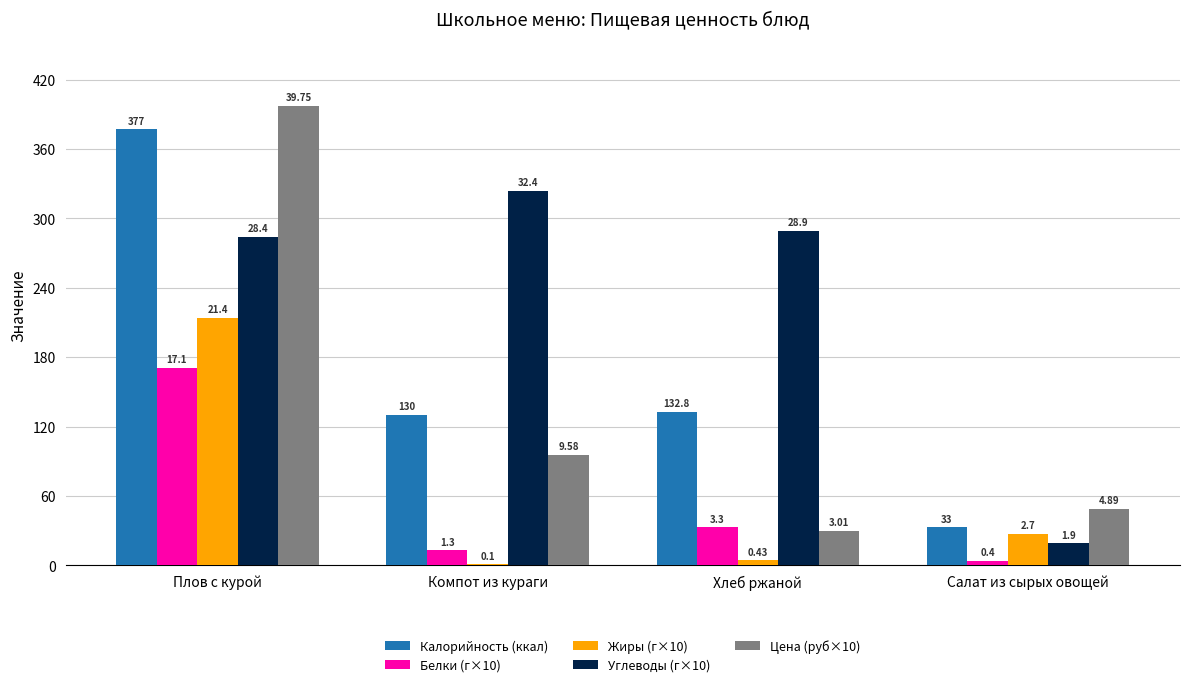

Are the bars horizontal?

No